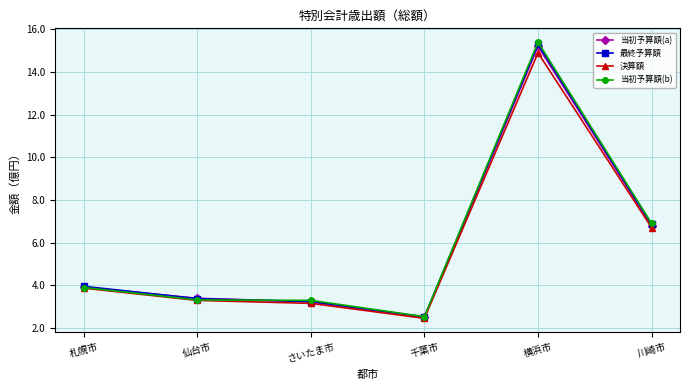

What is the difference between the second highest and second lowest values in the 当初予算額(b) series?

3.6